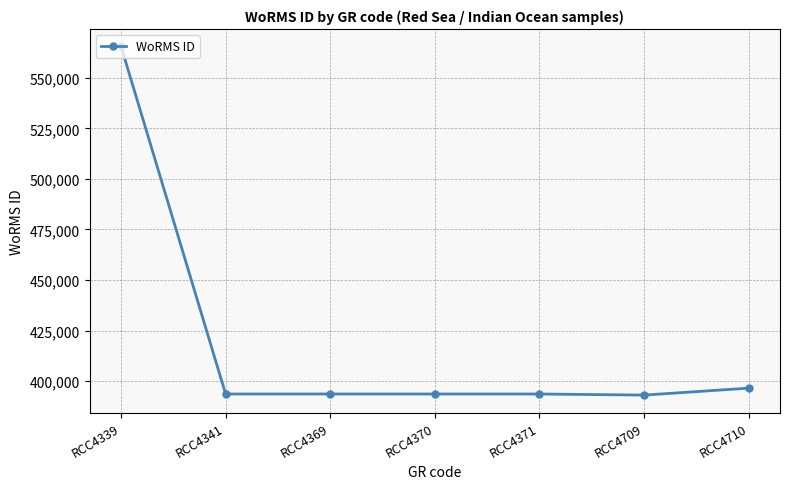

The value at RCC4710 is 145562. True or false?

False